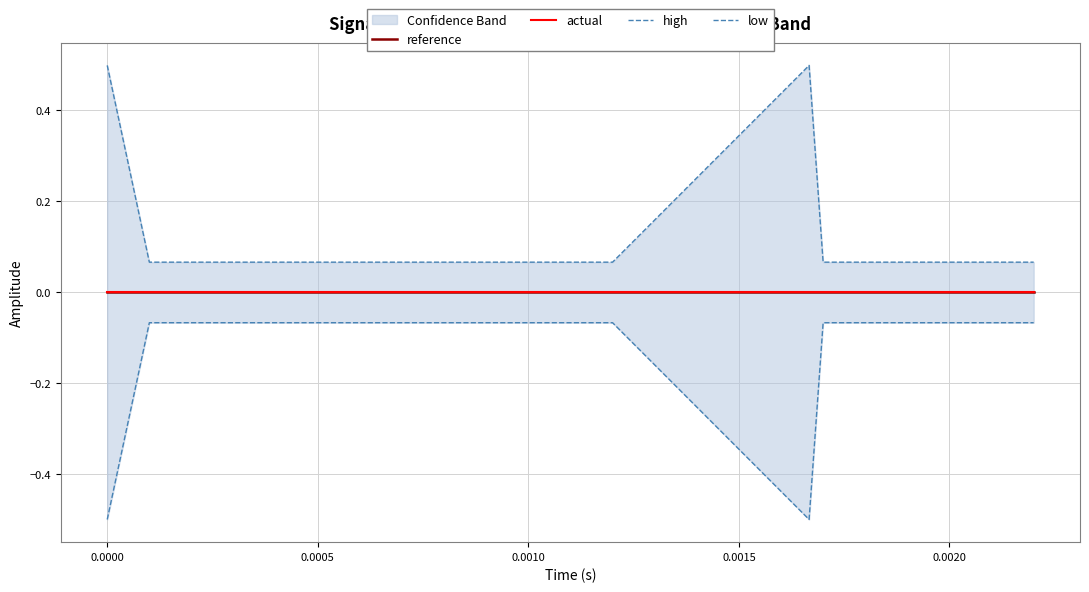

True or false: low and actual cross at least once.

False